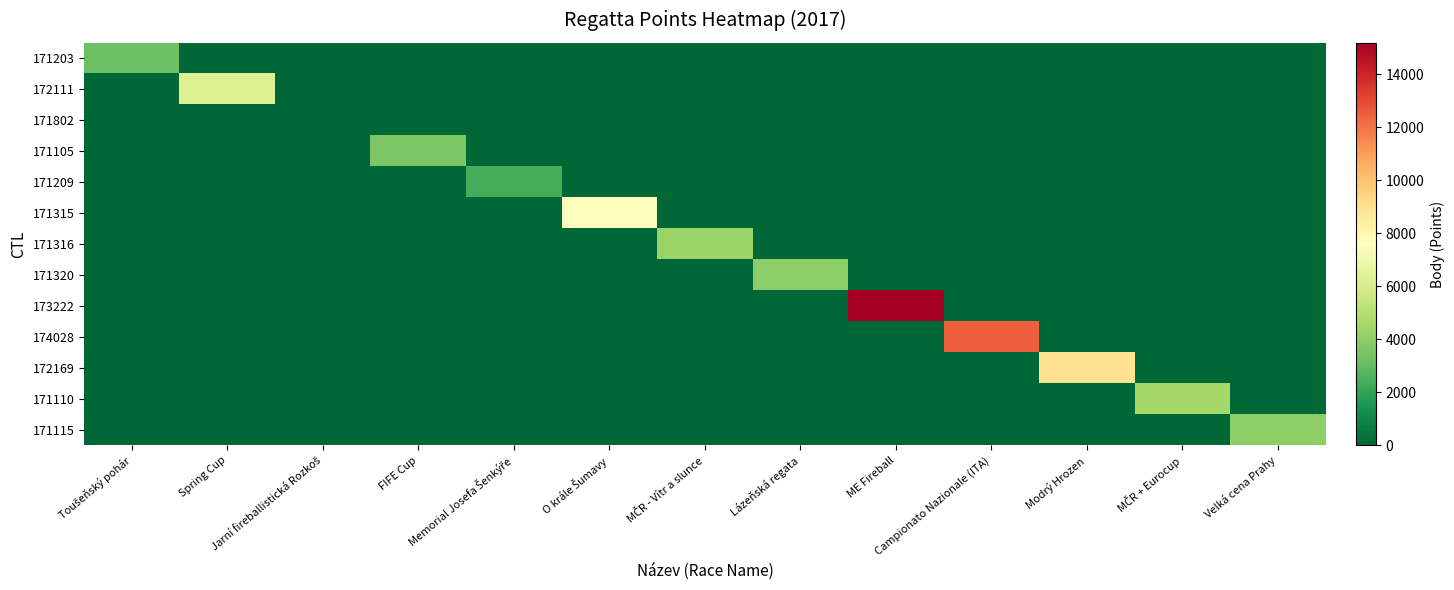

Reading right to left, extract all data points from this chart.

171203: Velká cena Prahy=0	MČR + Eurocup=0	Modrý Hrozen=0	Campionato Nazionale (ITA)=0	ME Fireball=0	Lázeňská regata=0	MČR - Vítr a slunce=0	O krále Šumavy=0	Memorial Josefa Šenkýře=0	FIFE Cup=0	Jarní fireballistická Rozkoš=0	Spring Cup=0	Toušeňský pohár=3236
172111: Velká cena Prahy=0	MČR + Eurocup=0	Modrý Hrozen=0	Campionato Nazionale (ITA)=0	ME Fireball=0	Lázeňská regata=0	MČR - Vítr a slunce=0	O krále Šumavy=0	Memorial Josefa Šenkýře=0	FIFE Cup=0	Jarní fireballistická Rozkoš=0	Spring Cup=6318	Toušeňský pohár=0
171802: Velká cena Prahy=0	MČR + Eurocup=0	Modrý Hrozen=0	Campionato Nazionale (ITA)=0	ME Fireball=0	Lázeňská regata=0	MČR - Vítr a slunce=0	O krále Šumavy=0	Memorial Josefa Šenkýře=0	FIFE Cup=0	Jarní fireballistická Rozkoš=0	Spring Cup=0	Toušeňský pohár=0
171105: Velká cena Prahy=0	MČR + Eurocup=0	Modrý Hrozen=0	Campionato Nazionale (ITA)=0	ME Fireball=0	Lázeňská regata=0	MČR - Vítr a slunce=0	O krále Šumavy=0	Memorial Josefa Šenkýře=0	FIFE Cup=3612	Jarní fireballistická Rozkoš=0	Spring Cup=0	Toušeňský pohár=0
171209: Velká cena Prahy=0	MČR + Eurocup=0	Modrý Hrozen=0	Campionato Nazionale (ITA)=0	ME Fireball=0	Lázeňská regata=0	MČR - Vítr a slunce=0	O krále Šumavy=0	Memorial Josefa Šenkýře=2400	FIFE Cup=0	Jarní fireballistická Rozkoš=0	Spring Cup=0	Toušeňský pohár=0
171315: Velká cena Prahy=0	MČR + Eurocup=0	Modrý Hrozen=0	Campionato Nazionale (ITA)=0	ME Fireball=0	Lázeňská regata=0	MČR - Vítr a slunce=0	O krále Šumavy=7604	Memorial Josefa Šenkýře=0	FIFE Cup=0	Jarní fireballistická Rozkoš=0	Spring Cup=0	Toušeňský pohár=0
171316: Velká cena Prahy=0	MČR + Eurocup=0	Modrý Hrozen=0	Campionato Nazionale (ITA)=0	ME Fireball=0	Lázeňská regata=0	MČR - Vítr a slunce=4290	O krále Šumavy=0	Memorial Josefa Šenkýře=0	FIFE Cup=0	Jarní fireballistická Rozkoš=0	Spring Cup=0	Toušeňský pohár=0
171320: Velká cena Prahy=0	MČR + Eurocup=0	Modrý Hrozen=0	Campionato Nazionale (ITA)=0	ME Fireball=0	Lázeňská regata=3915	MČR - Vítr a slunce=0	O krále Šumavy=0	Memorial Josefa Šenkýře=0	FIFE Cup=0	Jarní fireballistická Rozkoš=0	Spring Cup=0	Toušeňský pohár=0
173222: Velká cena Prahy=0	MČR + Eurocup=0	Modrý Hrozen=0	Campionato Nazionale (ITA)=0	ME Fireball=15179	Lázeňská regata=0	MČR - Vítr a slunce=0	O krále Šumavy=0	Memorial Josefa Šenkýře=0	FIFE Cup=0	Jarní fireballistická Rozkoš=0	Spring Cup=0	Toušeňský pohár=0
174028: Velká cena Prahy=0	MČR + Eurocup=0	Modrý Hrozen=0	Campionato Nazionale (ITA)=12466	ME Fireball=0	Lázeňská regata=0	MČR - Vítr a slunce=0	O krále Šumavy=0	Memorial Josefa Šenkýře=0	FIFE Cup=0	Jarní fireballistická Rozkoš=0	Spring Cup=0	Toušeňský pohár=0
172169: Velká cena Prahy=0	MČR + Eurocup=0	Modrý Hrozen=8940	Campionato Nazionale (ITA)=0	ME Fireball=0	Lázeňská regata=0	MČR - Vítr a slunce=0	O krále Šumavy=0	Memorial Josefa Šenkýře=0	FIFE Cup=0	Jarní fireballistická Rozkoš=0	Spring Cup=0	Toušeňský pohár=0
171110: Velká cena Prahy=0	MČR + Eurocup=4515	Modrý Hrozen=0	Campionato Nazionale (ITA)=0	ME Fireball=0	Lázeňská regata=0	MČR - Vítr a slunce=0	O krále Šumavy=0	Memorial Josefa Šenkýře=0	FIFE Cup=0	Jarní fireballistická Rozkoš=0	Spring Cup=0	Toušeňský pohár=0
171115: Velká cena Prahy=4021	MČR + Eurocup=0	Modrý Hrozen=0	Campionato Nazionale (ITA)=0	ME Fireball=0	Lázeňská regata=0	MČR - Vítr a slunce=0	O krále Šumavy=0	Memorial Josefa Šenkýře=0	FIFE Cup=0	Jarní fireballistická Rozkoš=0	Spring Cup=0	Toušeňský pohár=0